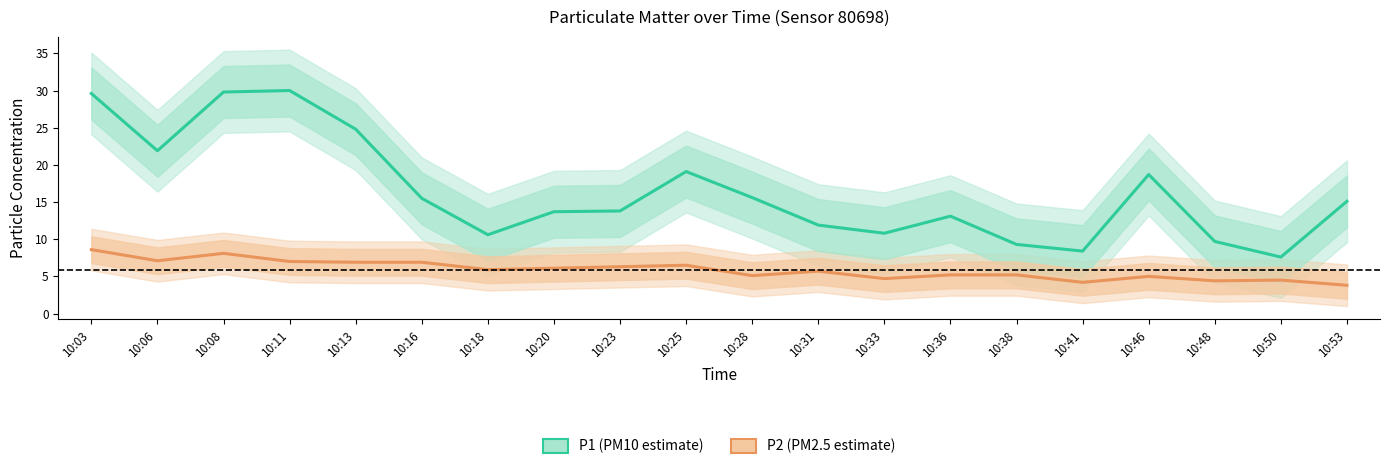

What is the maximum value shown in the chart?

30.0